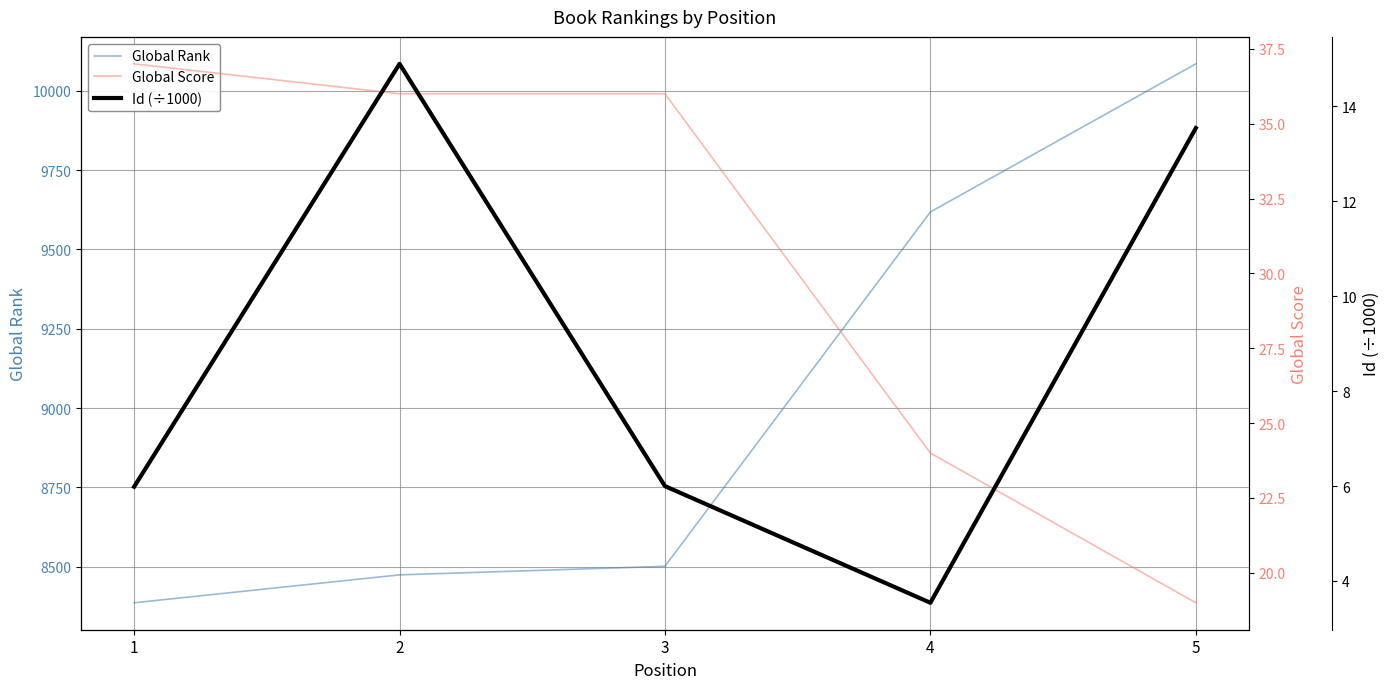

What is the minimum value for Global Score?

19.0